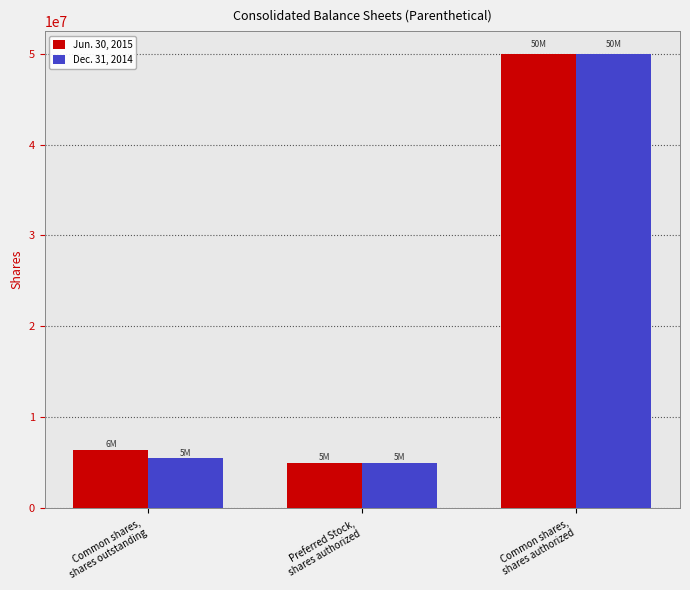

How many categories are shown in the chart?

3